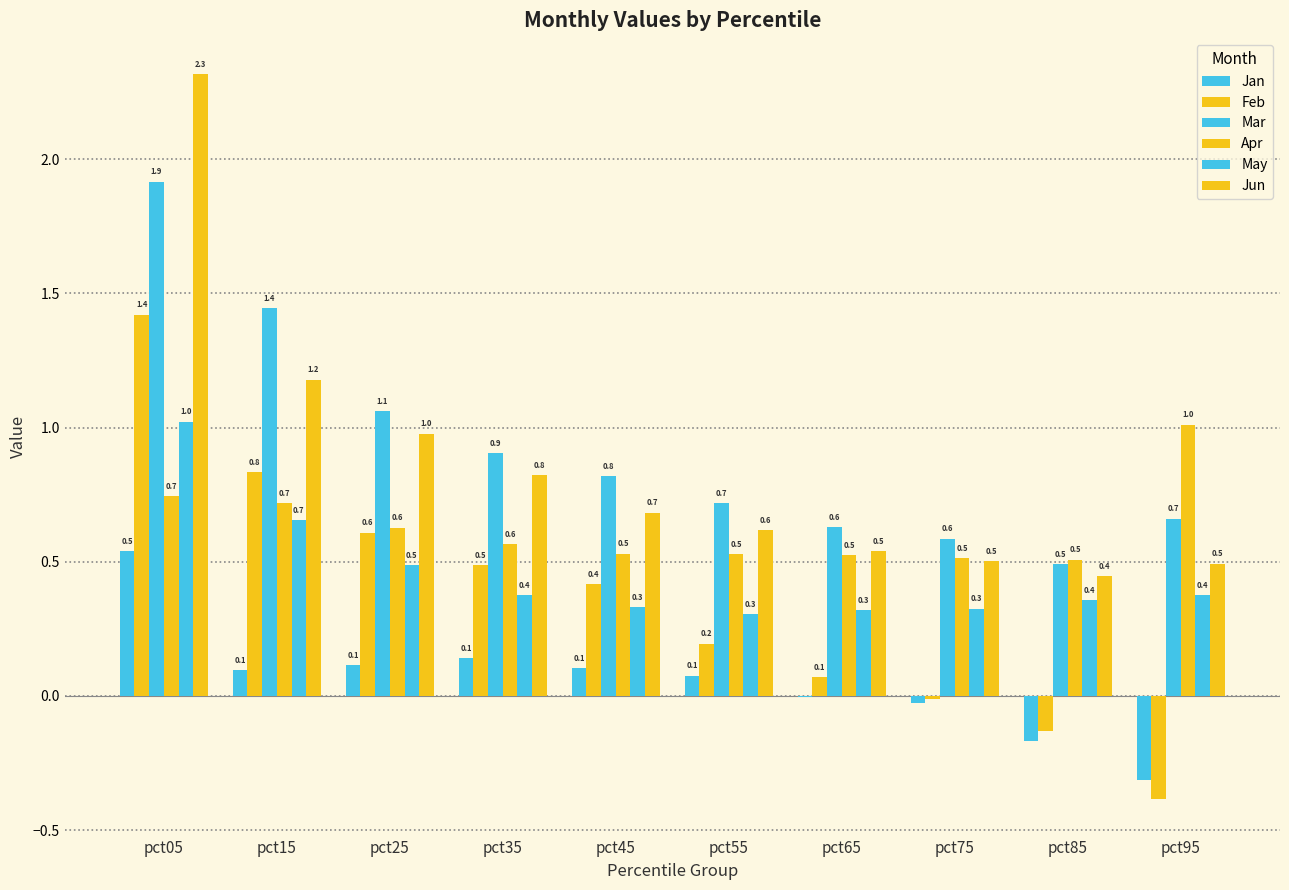

What is the highest value of the Feb series?

1.4